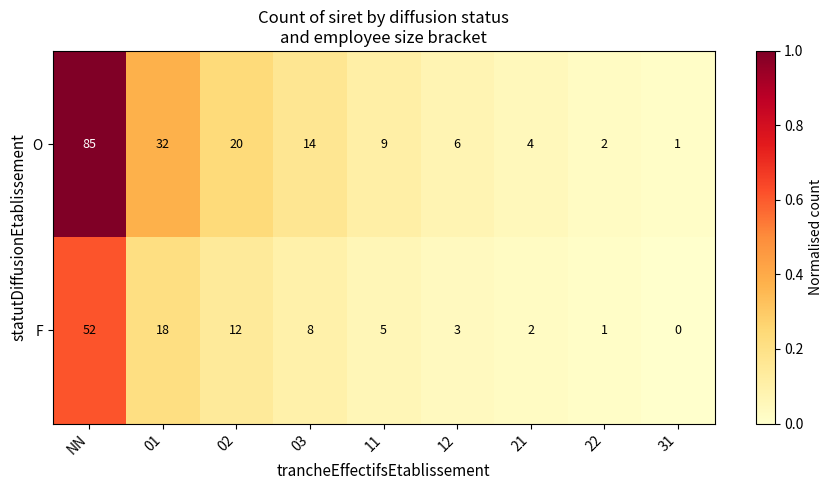

At 02, list the series in order from smallest to largest.

F, O